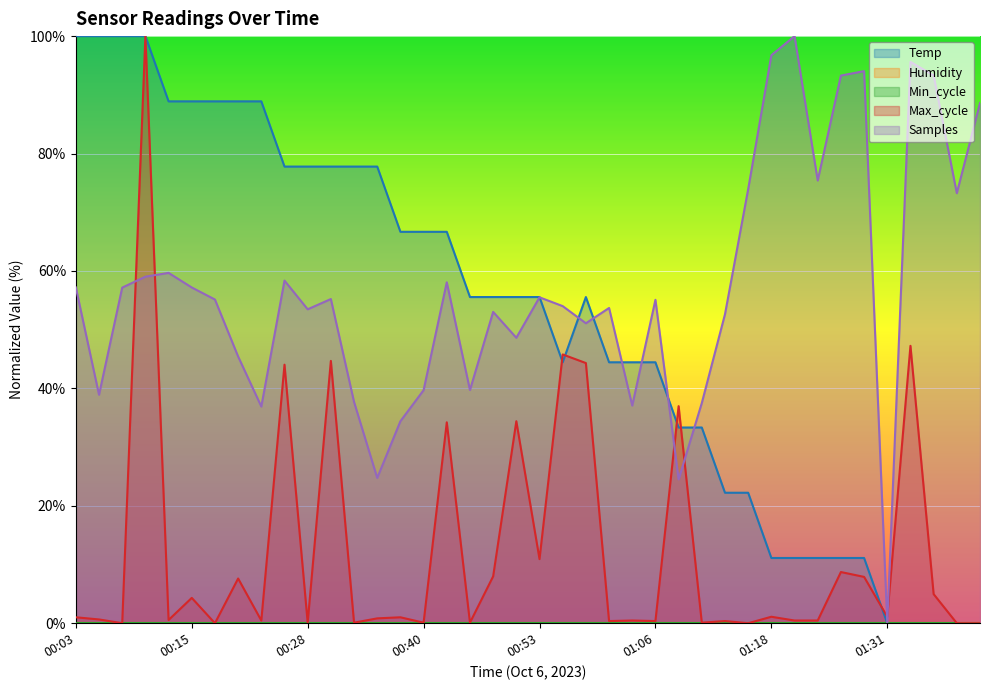

Does the chart display data point markers on the line(s)?

No